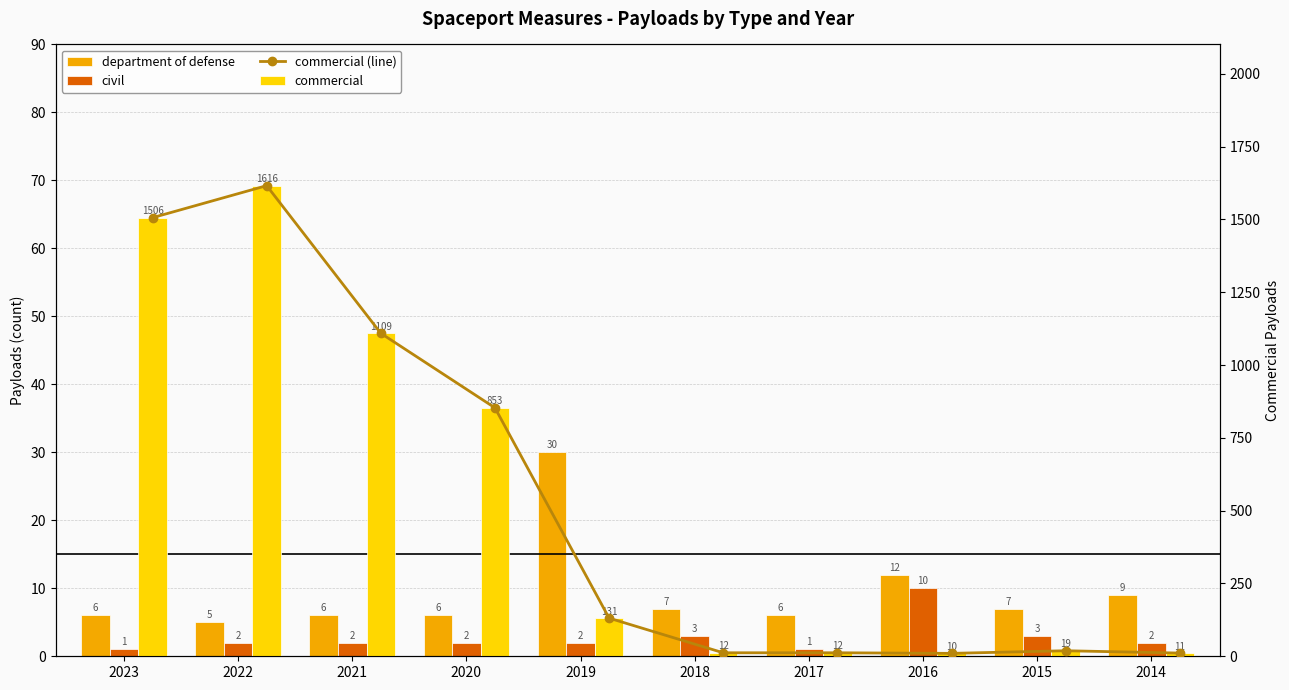

List the labels in order of commercial value, smallest first.

2016, 2014, 2018, 2017, 2015, 2019, 2020, 2021, 2023, 2022